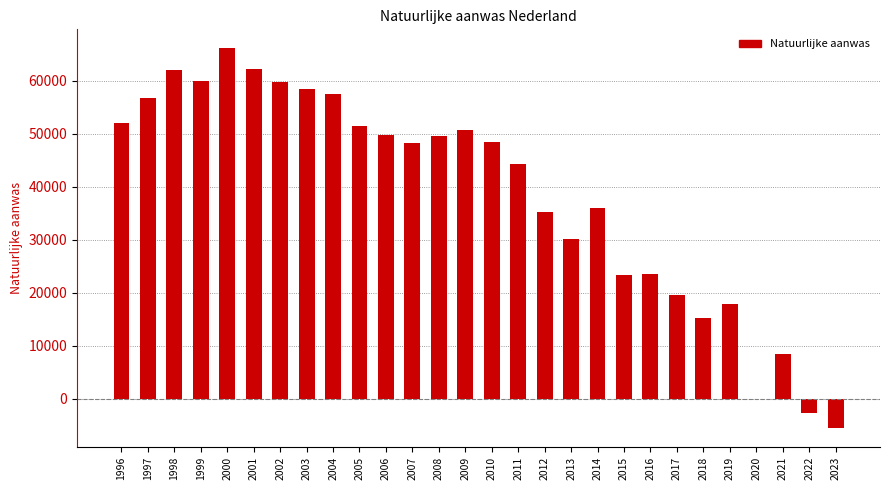

How many series are shown in this chart?

1